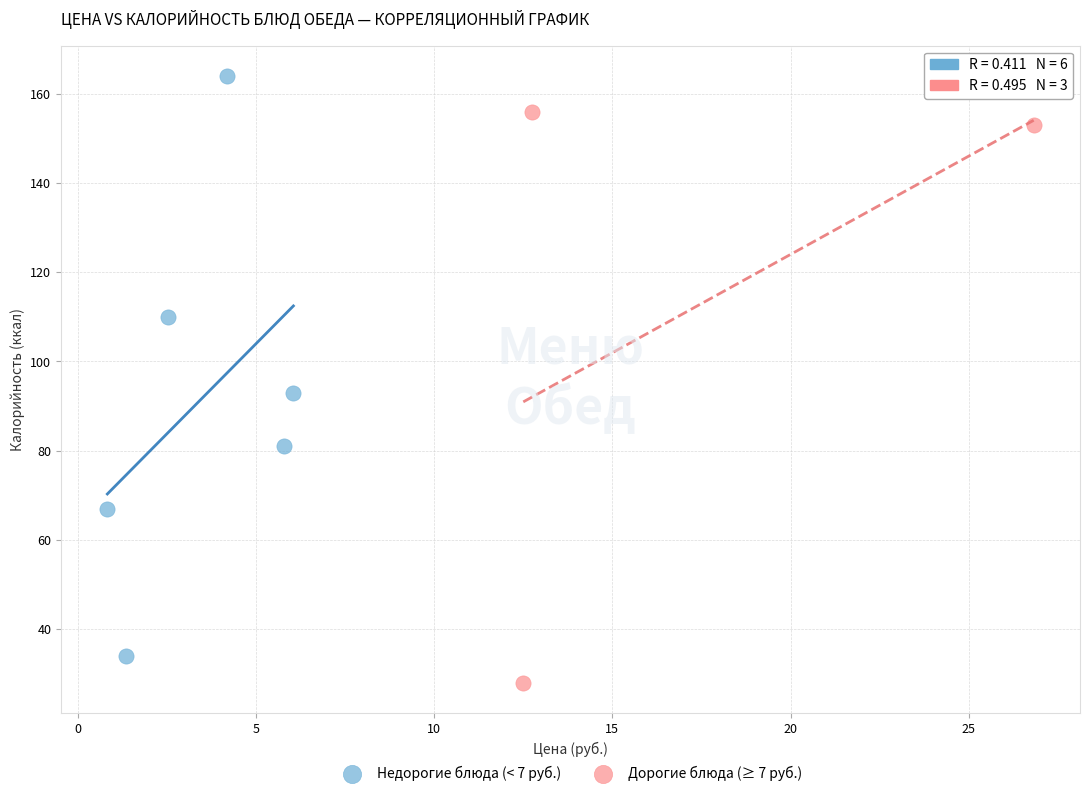

Which series contains the highest Y value?

Недорогие блюда (< 7 руб.)